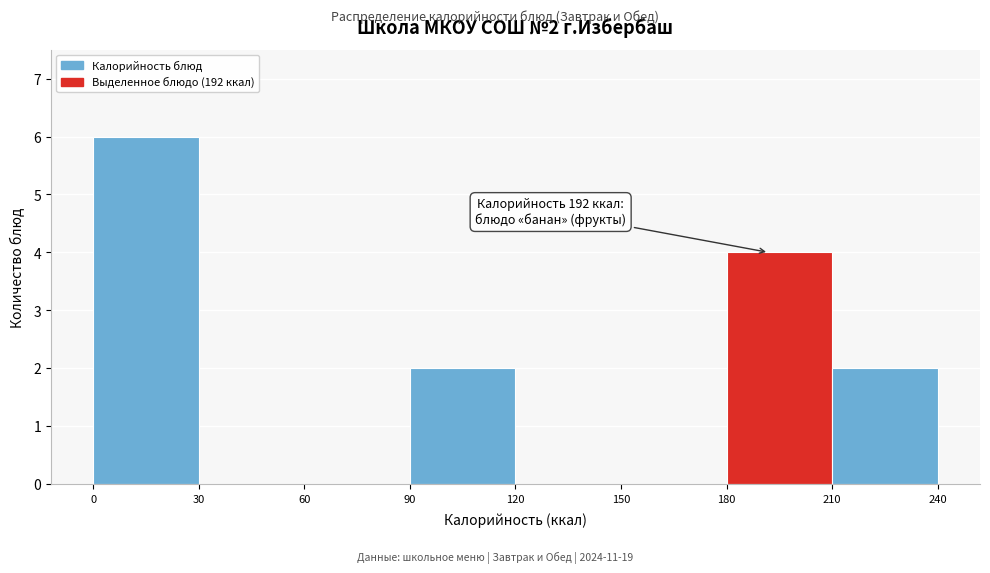

Which range on the x-axis has the tallest bar?

0 to 30